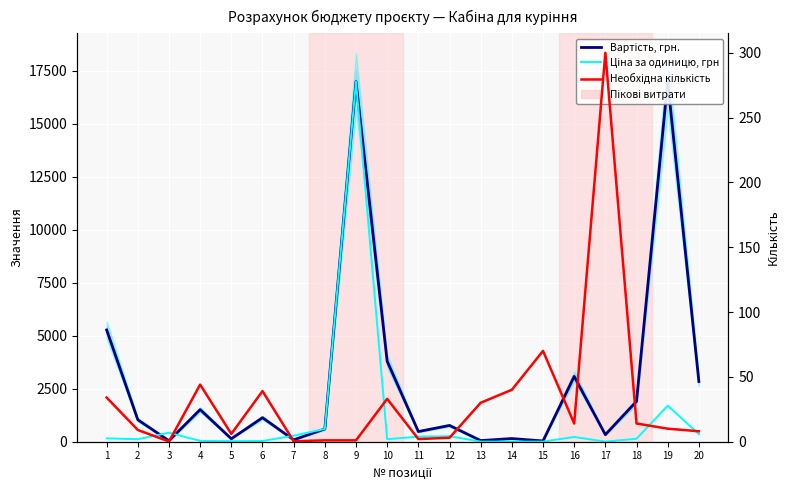

What is the average value of the Необхідна кількість series?

32.9